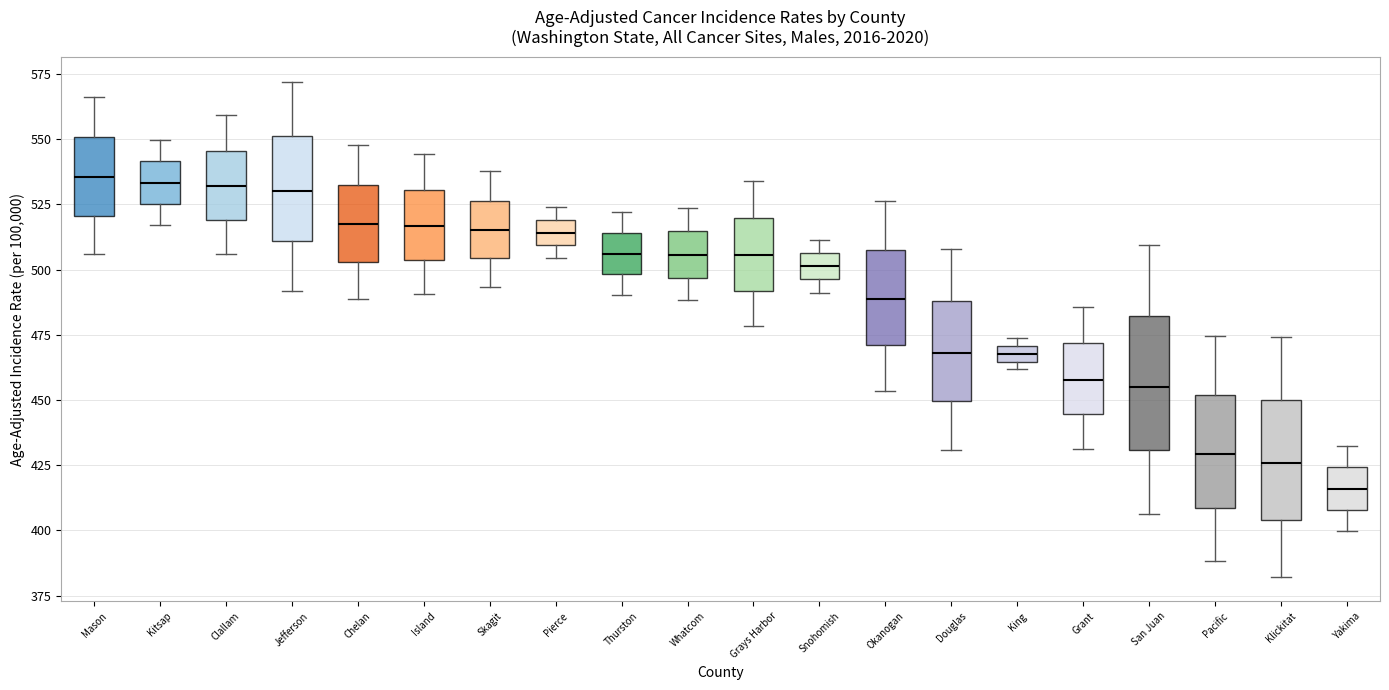

Which box has the lowest median line?

Yakima